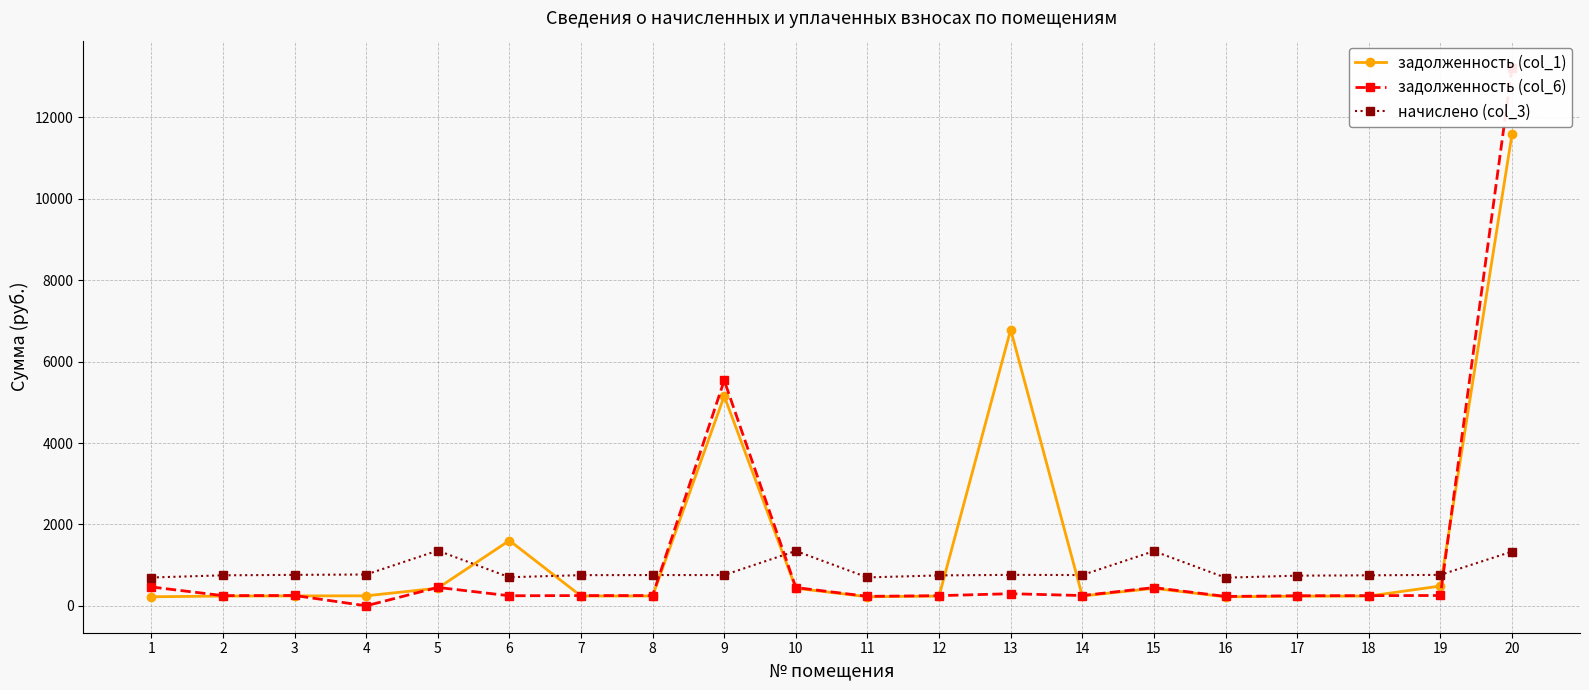

Does the chart have visible grid lines?

Yes